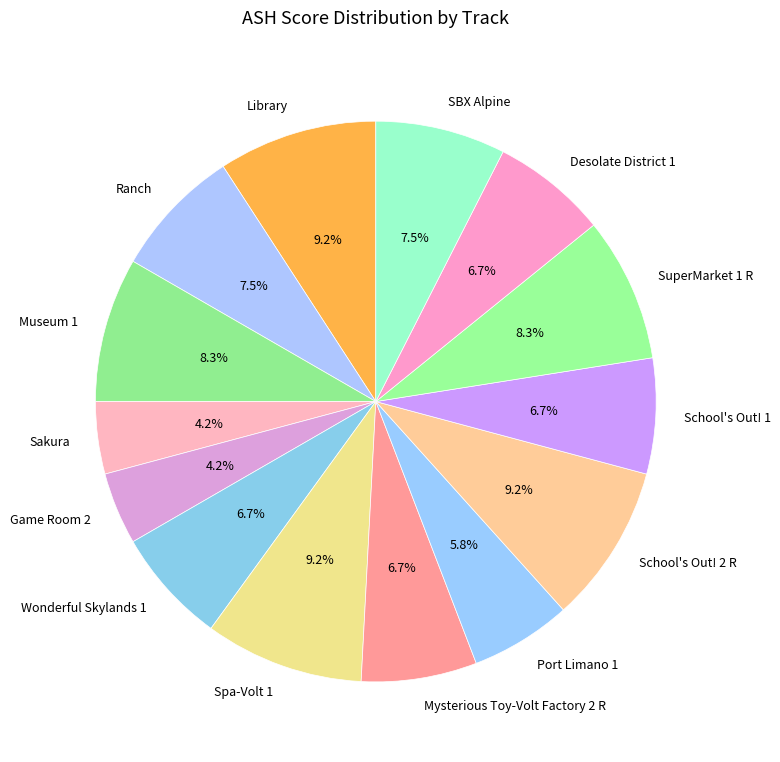

Is School's Out! 2 R the majority of the pie?

No